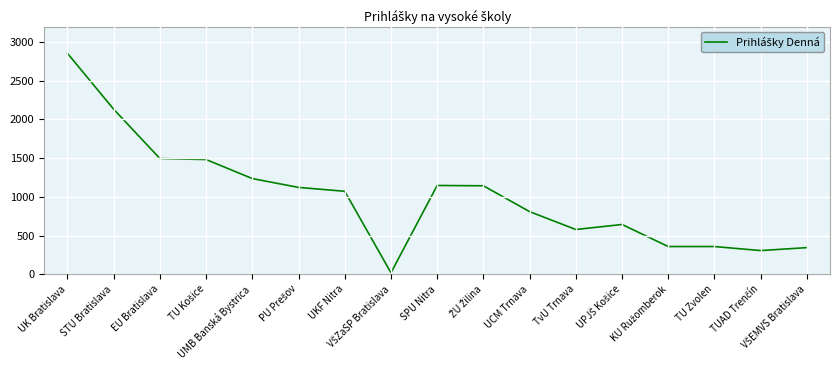

What is the maximum value shown in the chart?

2854